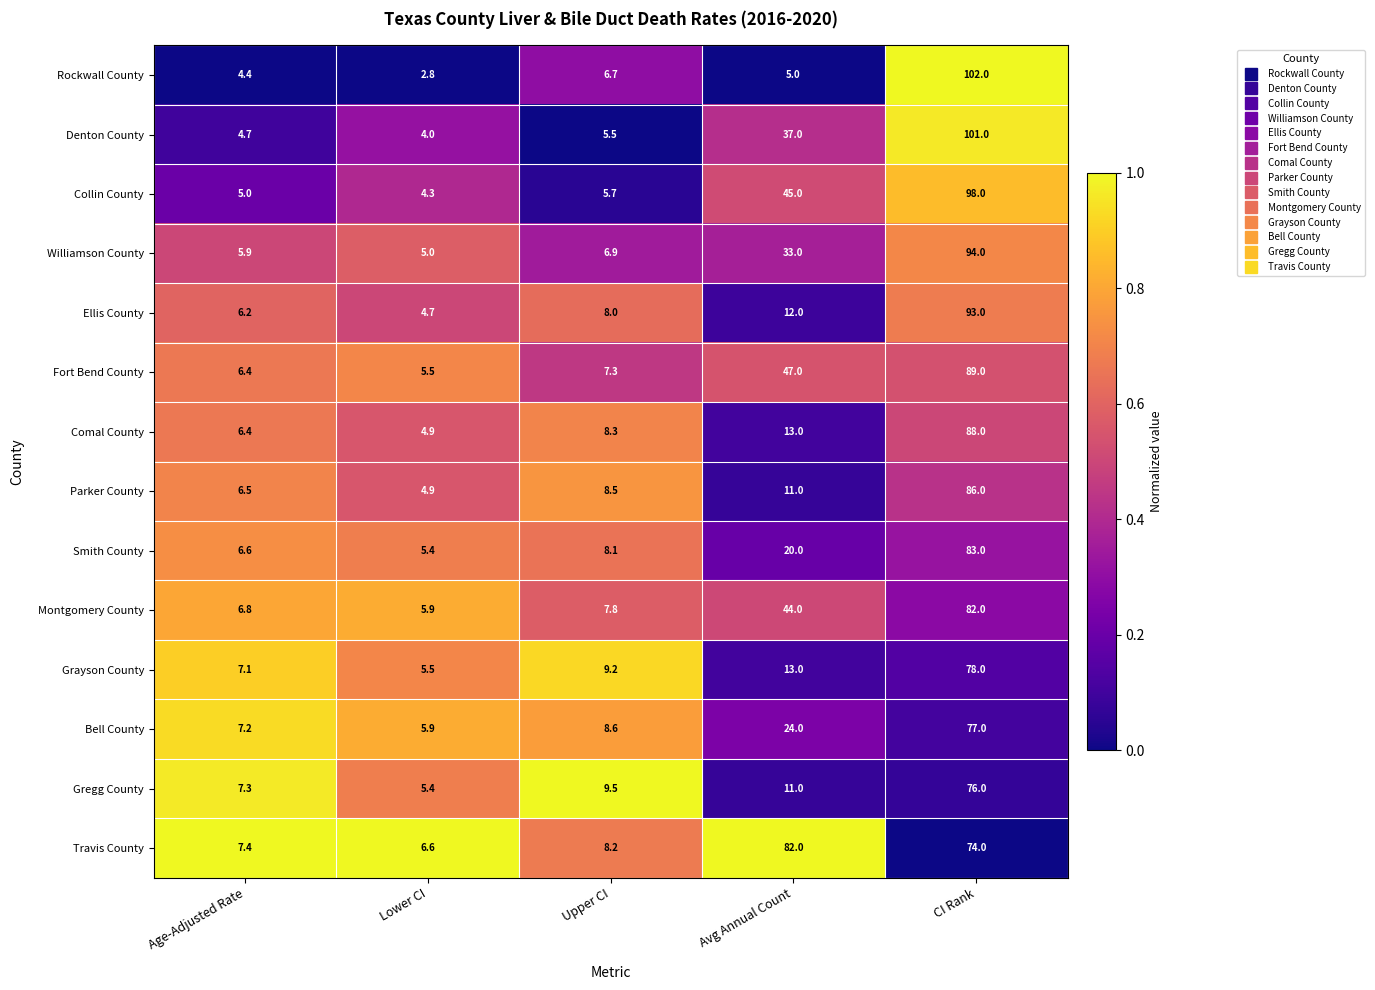

Which category has the lowest value across all series?

Lower CI